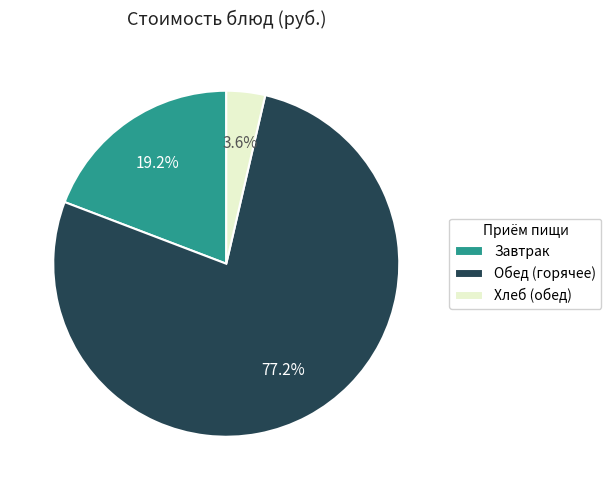

Do Хлеб (обед) and Обед (горячее) together represent more than half of the pie?

Yes